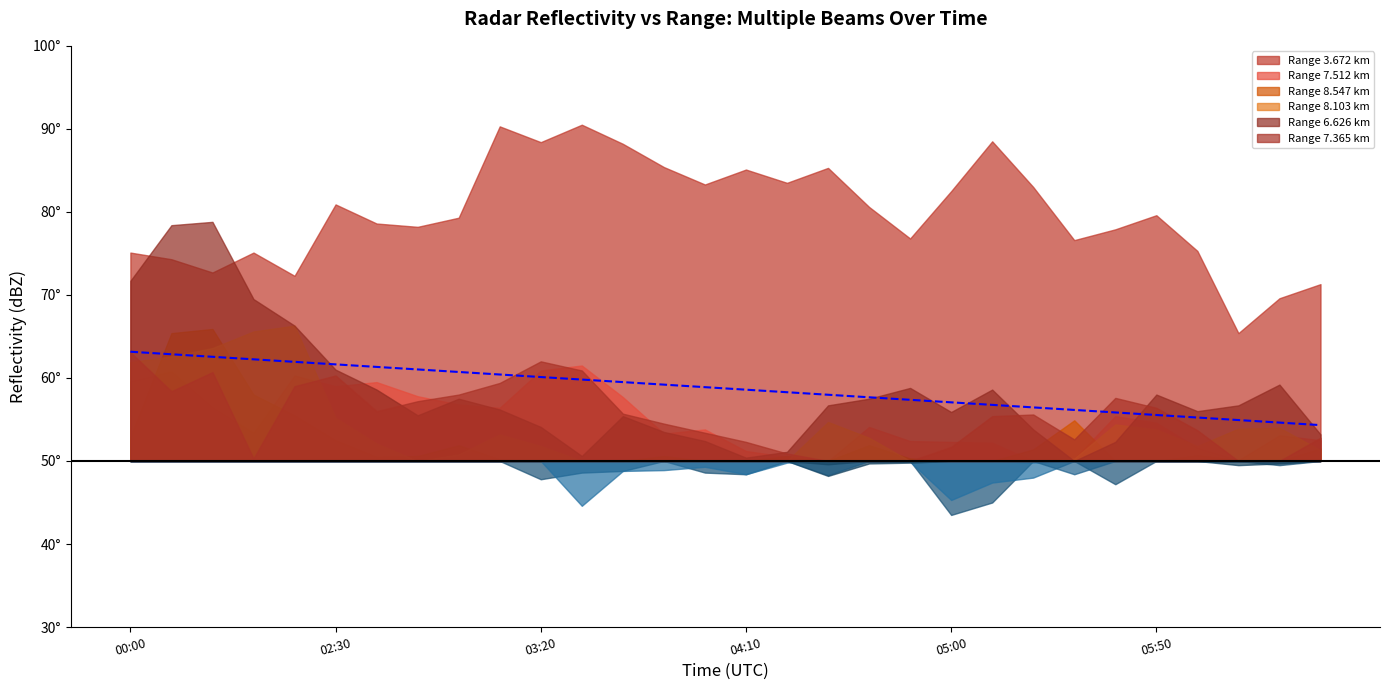

How many values exceed 58?

17